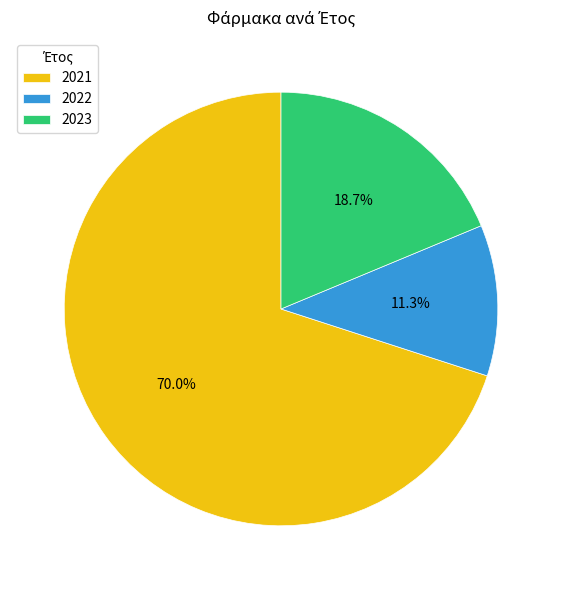

Which slice represents more than half of the pie?

2021